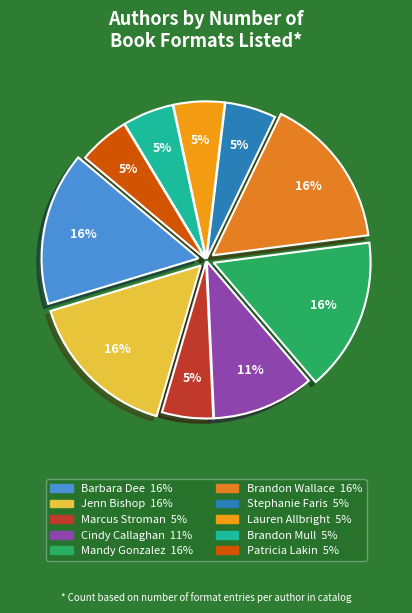

To the nearest percent, what is the average slice percentage?

10%